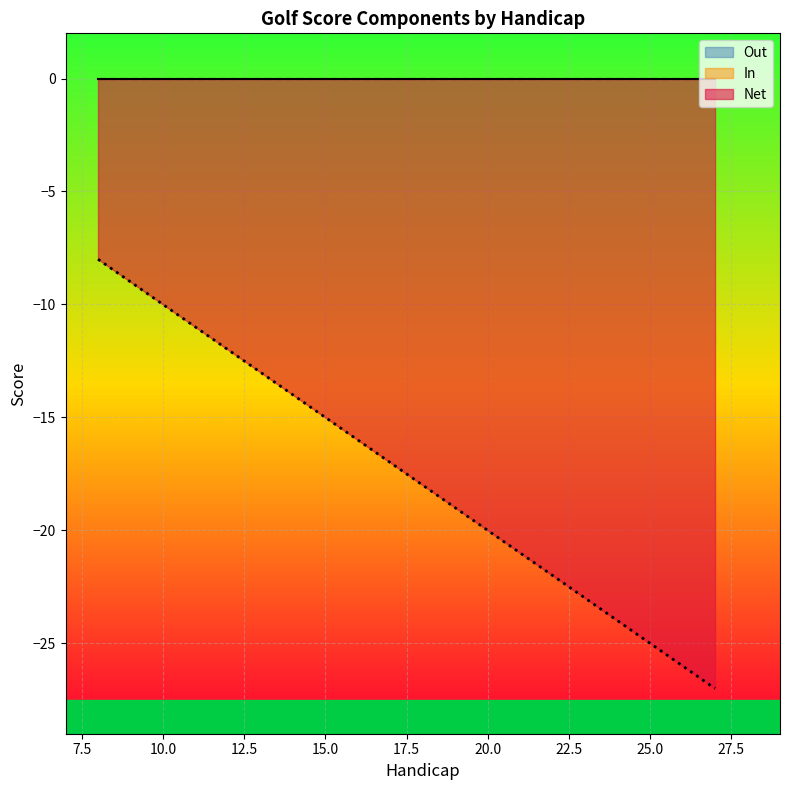

True or false: In and Out cross at least once.

False